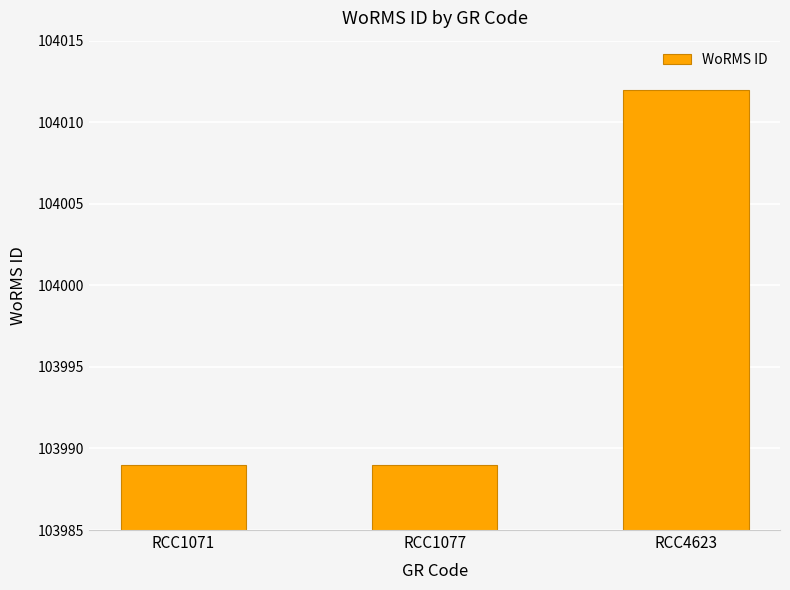

What is the ratio of the value at RCC4623 to the value at RCC1077?

1.0